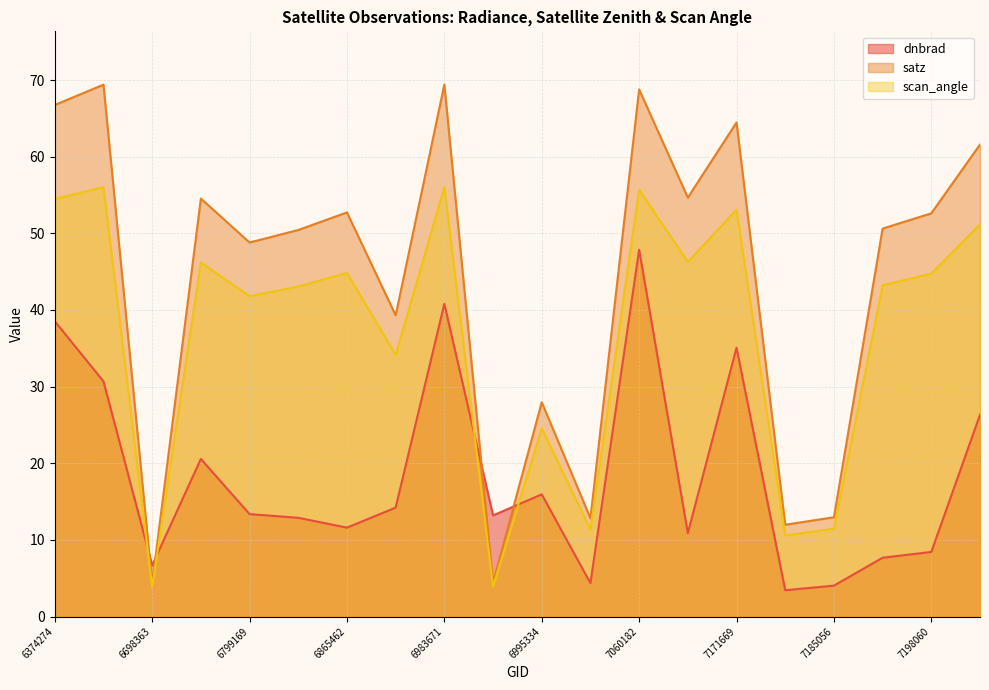

Does the chart display data point markers on the line(s)?

No